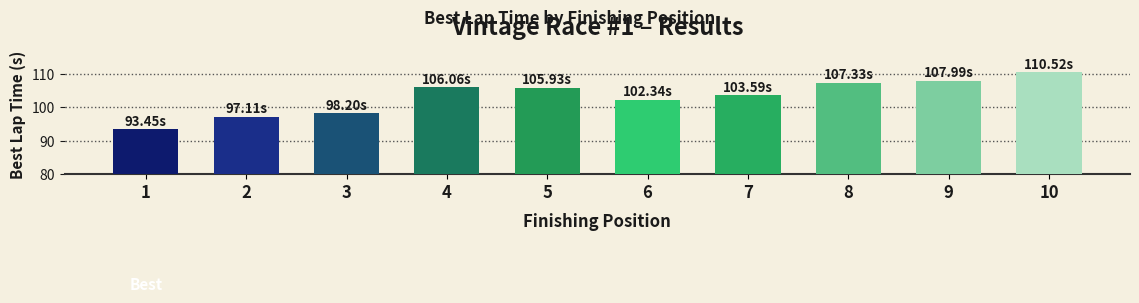

What is the difference between the second highest and minimum values?

14.5